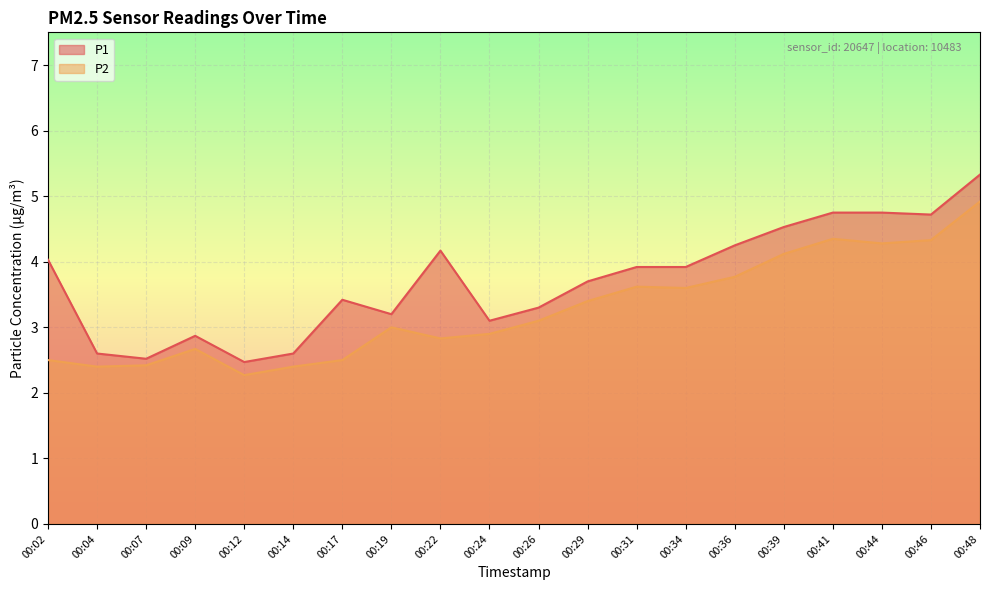

Which series has the largest range (max minus min)?

P1